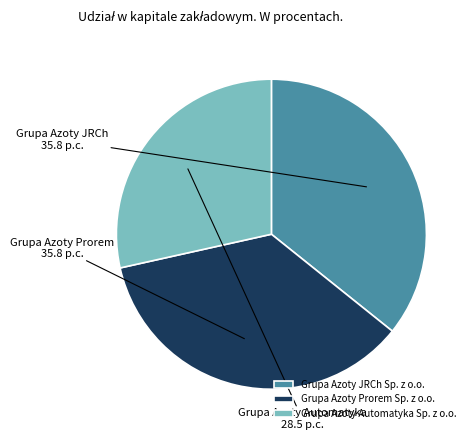

Is the sum of Grupa Azoty JRCh Sp. z o.o. and Grupa Azoty Automatyka Sp. z o.o. greater than half?

Yes